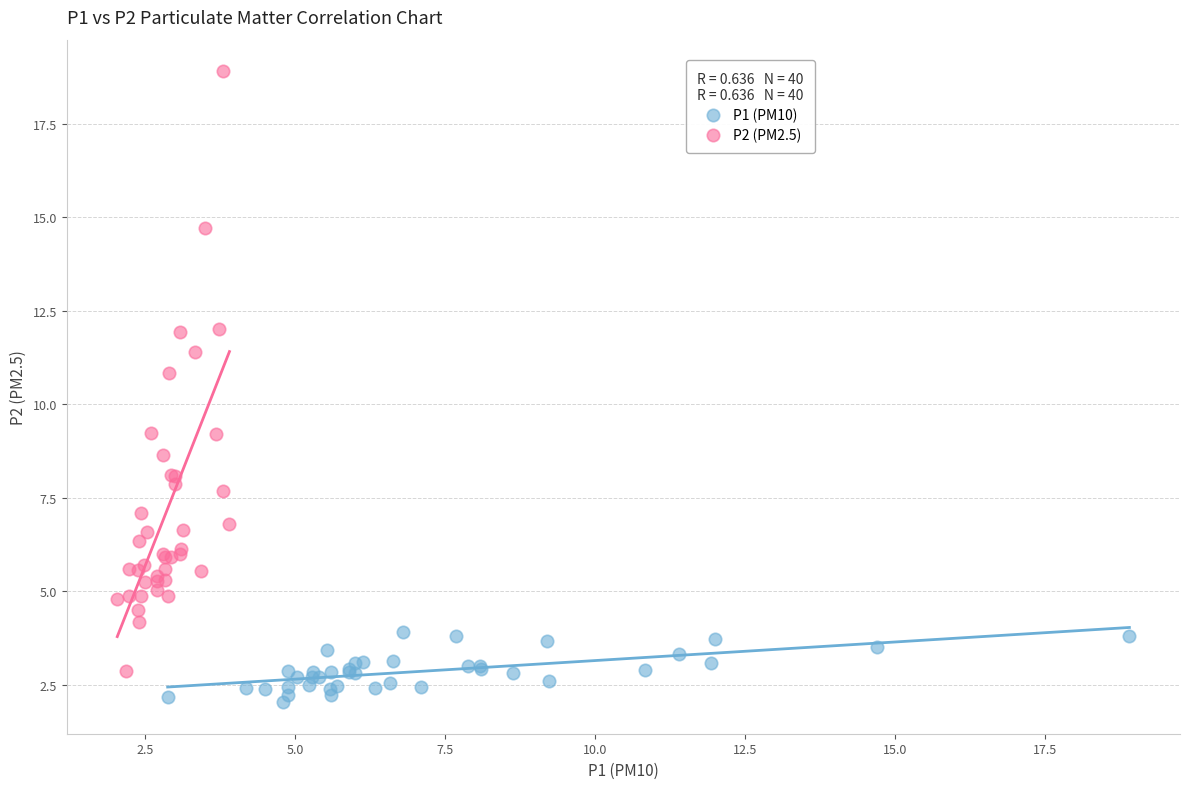

Which series has the largest Y range (max minus min)?

P2 (PM2.5)